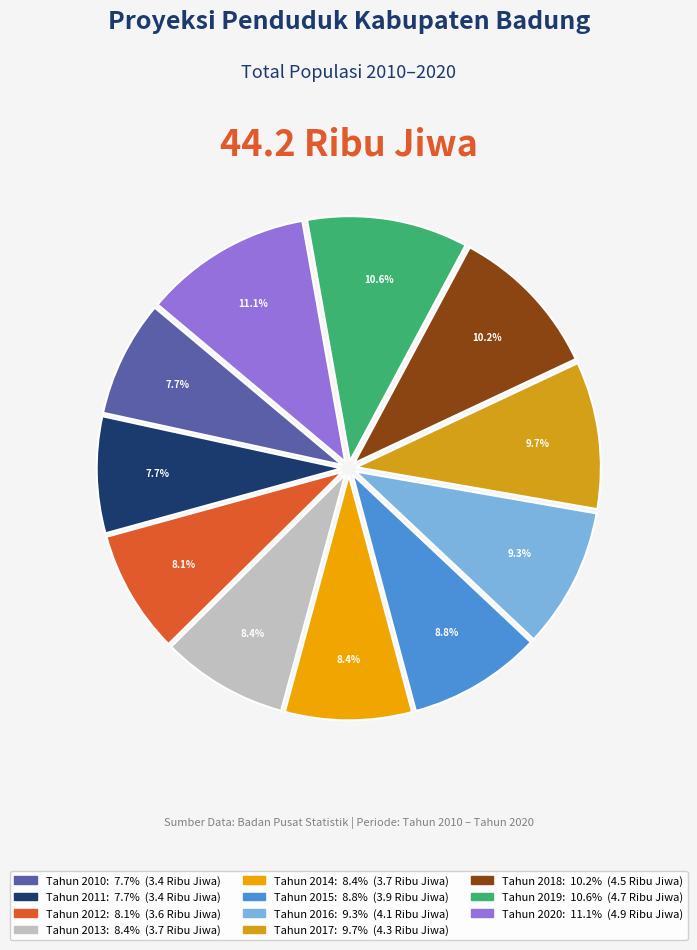

To the nearest percent, what portion does Tahun 2018 represent?

10%